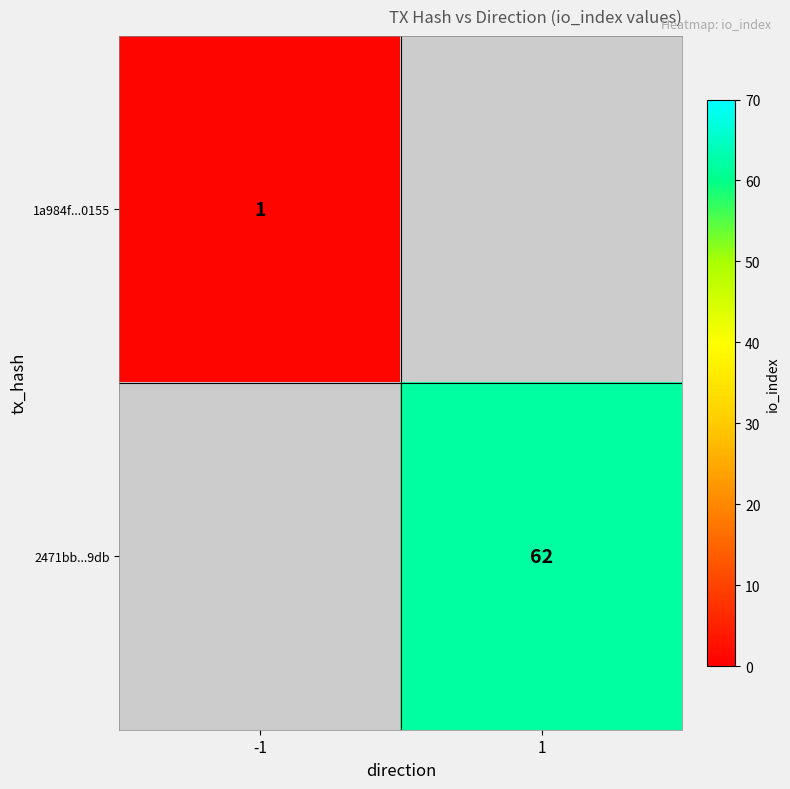

The 2471bb...9db series shows 92 at 1. True or false?

False